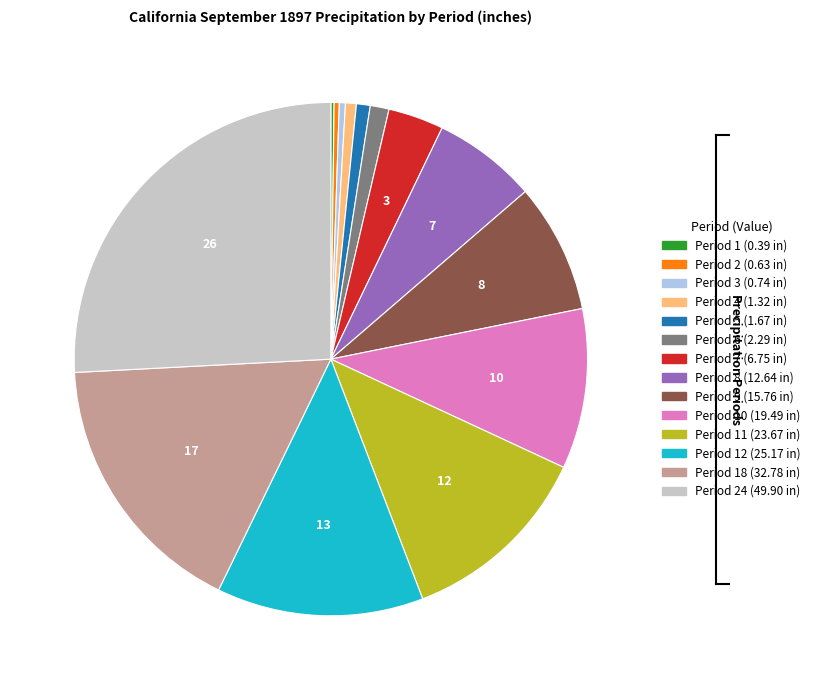

Is there a majority slice in this chart?

No